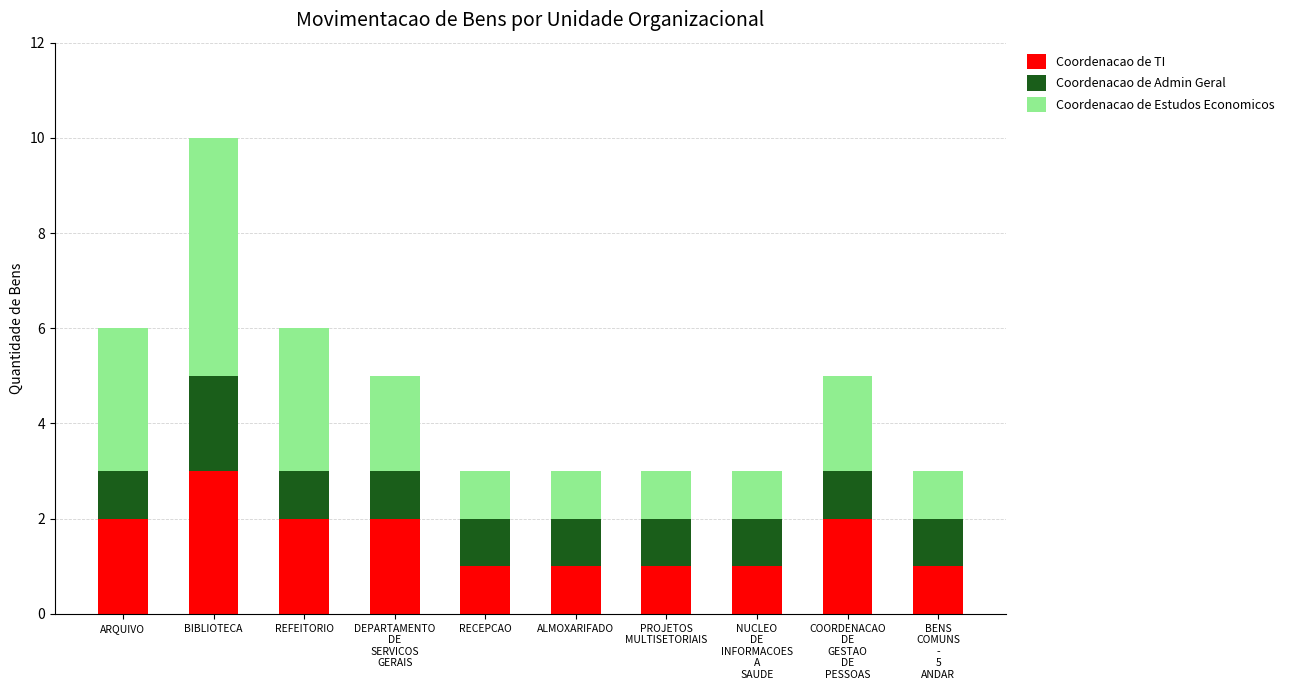

What is the highest value of the Coordenacao de TI series?

3